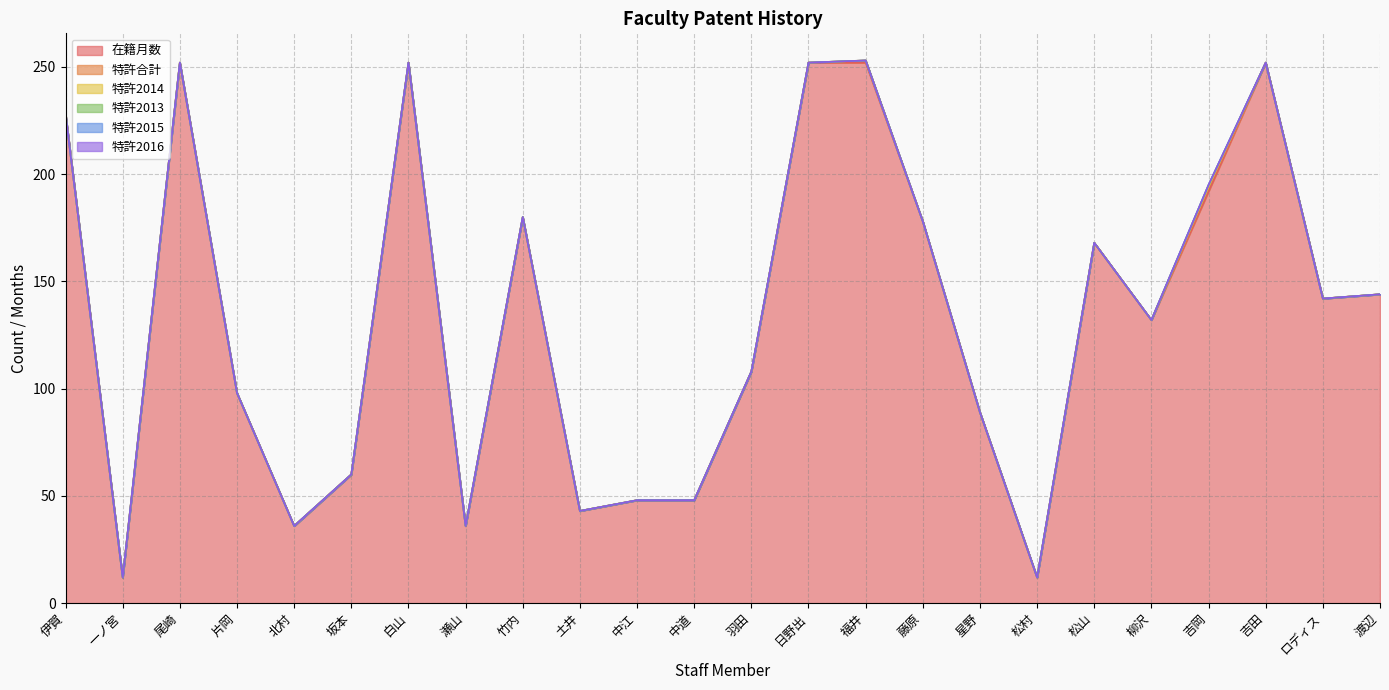

What is the greatest value displayed?

252